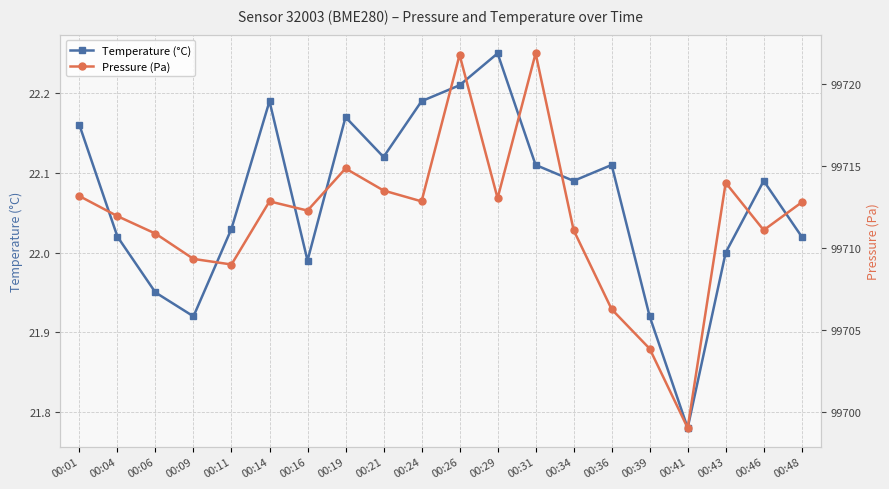

Does the chart display data point markers on the line(s)?

Yes